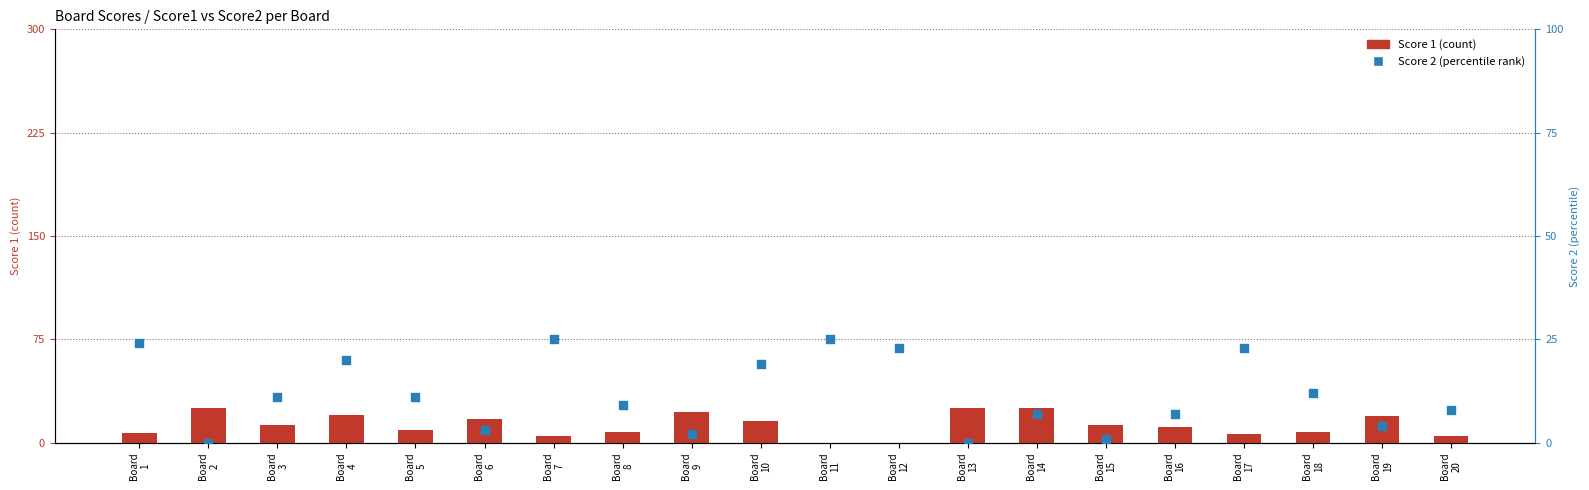

Which series reaches the maximum Y coordinate?

Score 1